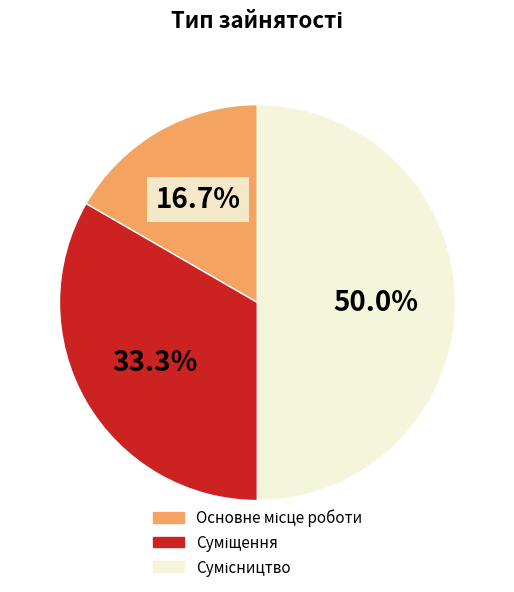

What is the change in value from Суміщення to Сумісництво?

+1